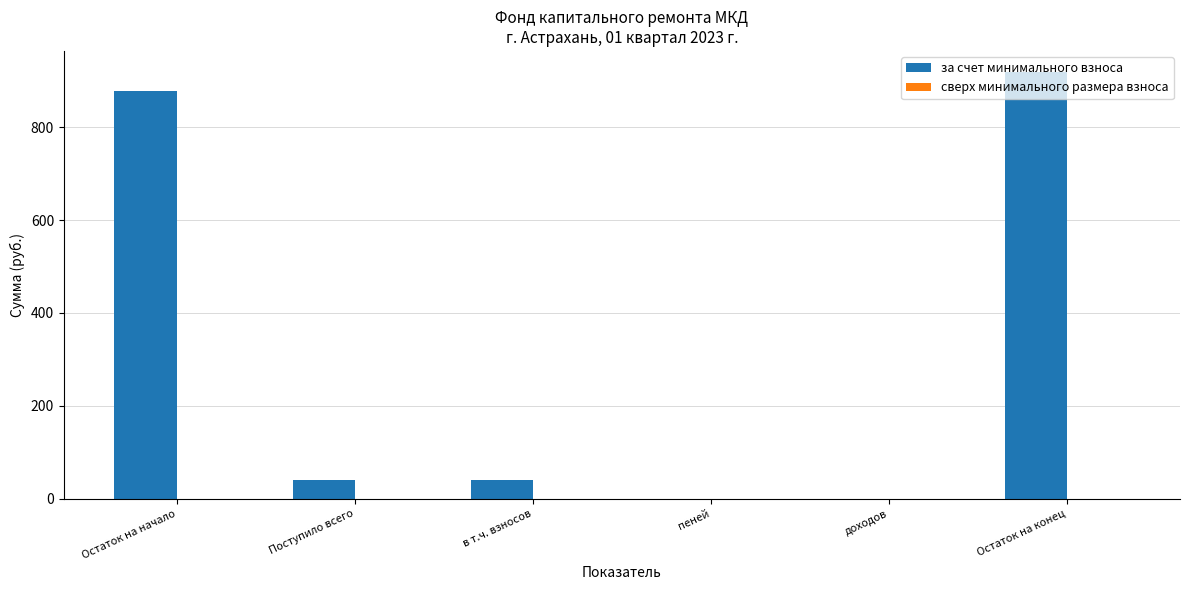

What value does the data have at Остаток на начало?

879.1